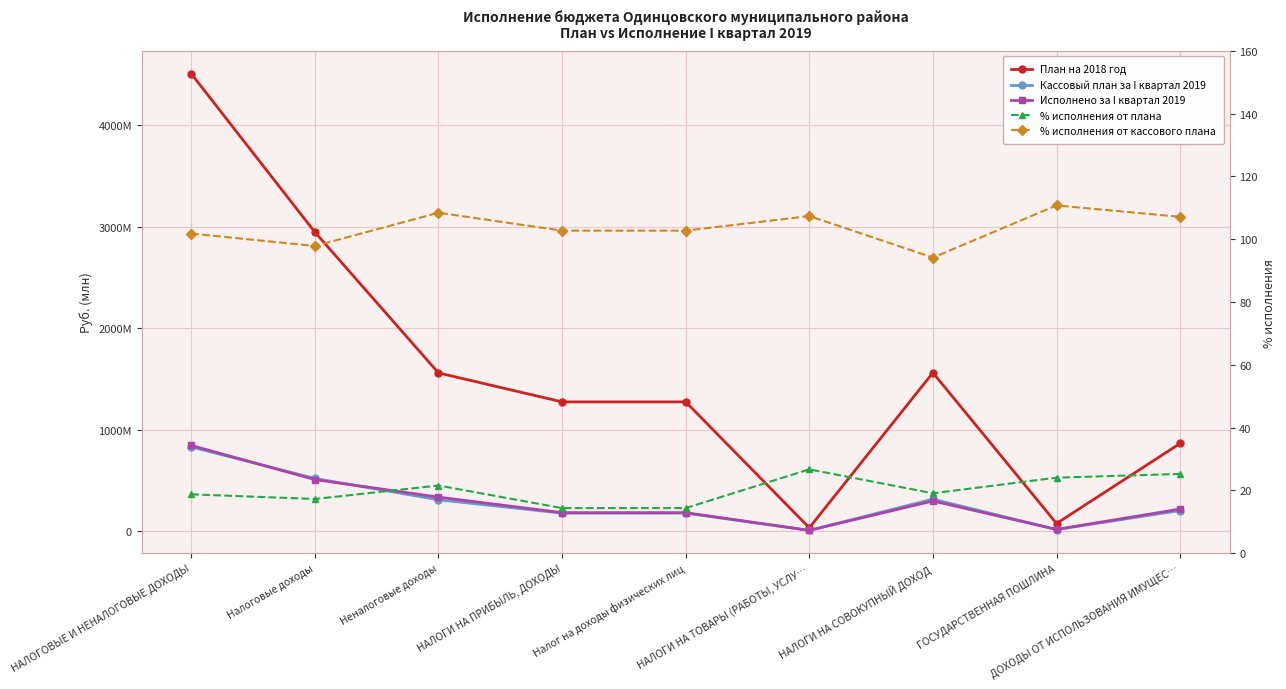

Reading left to right, transcribe all the data shown in this chart.

План на 2018 год: НАЛОГОВЫЕ И НЕНАЛОГОВЫЕ ДОХОДЫ=4504401311.0	Налоговые доходы=2945516000.0	Неналоговые доходы=1558885311.0	НАЛОГИ НА ПРИБЫЛЬ, ДОХОДЫ=1273765000.0	Налог на доходы физических лиц=1273765000.0	НАЛОГИ НА ТОВАРЫ (РАБОТЫ, УСЛУ…=34118000.0	НАЛОГИ НА СОВОКУПНЫЙ ДОХОД=1561228000.0	ГОСУДАРСТВЕННАЯ ПОШЛИНА=76405000.0	ДОХОДЫ ОТ ИСПОЛЬЗОВАНИЯ ИМУЩЕС…=864936000.0
Кассовый план за I квартал 2019: НАЛОГОВЫЕ И НЕНАЛОГОВЫЕ ДОХОДЫ=830077970.0	Налоговые доходы=519988000.0	Неналоговые доходы=310089970.0	НАЛОГИ НА ПРИБЫЛЬ, ДОХОДЫ=178272000.0	Налог на доходы физических лиц=178272000.0	НАЛОГИ НА ТОВАРЫ (РАБОТЫ, УСЛУ…=8490000.0	НАЛОГИ НА СОВОКУПНЫЙ ДОХОД=316627000.0	ГОСУДАРСТВЕННАЯ ПОШЛИНА=16599000.0	ДОХОДЫ ОТ ИСПОЛЬЗОВАНИЯ ИМУЩЕС…=203918000.0
Исполнено за I квартал 2019: НАЛОГОВЫЕ И НЕНАЛОГОВЫЕ ДОХОДЫ=845147779.1	Налоговые доходы=508848056.7	Неналоговые доходы=336299722.4	НАЛОГИ НА ПРИБЫЛЬ, ДОХОДЫ=183170954.9	Налог на доходы физических лиц=183170954.9	НАЛОГИ НА ТОВАРЫ (РАБОТЫ, УСЛУ…=9117814.6	НАЛОГИ НА СОВОКУПНЫЙ ДОХОД=298165396.4	ГОСУДАРСТВЕННАЯ ПОШЛИНА=18387691.1	ДОХОДЫ ОТ ИСПОЛЬЗОВАНИЯ ИМУЩЕС…=218488705.6
% исполнения от плана: НАЛОГОВЫЕ И НЕНАЛОГОВЫЕ ДОХОДЫ=18.8	Налоговые доходы=17.3	Неналоговые доходы=21.6	НАЛОГИ НА ПРИБЫЛЬ, ДОХОДЫ=14.4	Налог на доходы физических лиц=14.4	НАЛОГИ НА ТОВАРЫ (РАБОТЫ, УСЛУ…=26.7	НАЛОГИ НА СОВОКУПНЫЙ ДОХОД=19.1	ГОСУДАРСТВЕННАЯ ПОШЛИНА=24.1	ДОХОДЫ ОТ ИСПОЛЬЗОВАНИЯ ИМУЩЕС…=25.3
% исполнения от кассового плана: НАЛОГОВЫЕ И НЕНАЛОГОВЫЕ ДОХОДЫ=101.8	Налоговые доходы=97.9	Неналоговые доходы=108.5	НАЛОГИ НА ПРИБЫЛЬ, ДОХОДЫ=102.8	Налог на доходы физических лиц=102.8	НАЛОГИ НА ТОВАРЫ (РАБОТЫ, УСЛУ…=107.4	НАЛОГИ НА СОВОКУПНЫЙ ДОХОД=94.2	ГОСУДАРСТВЕННАЯ ПОШЛИНА=110.8	ДОХОДЫ ОТ ИСПОЛЬЗОВАНИЯ ИМУЩЕС…=107.2